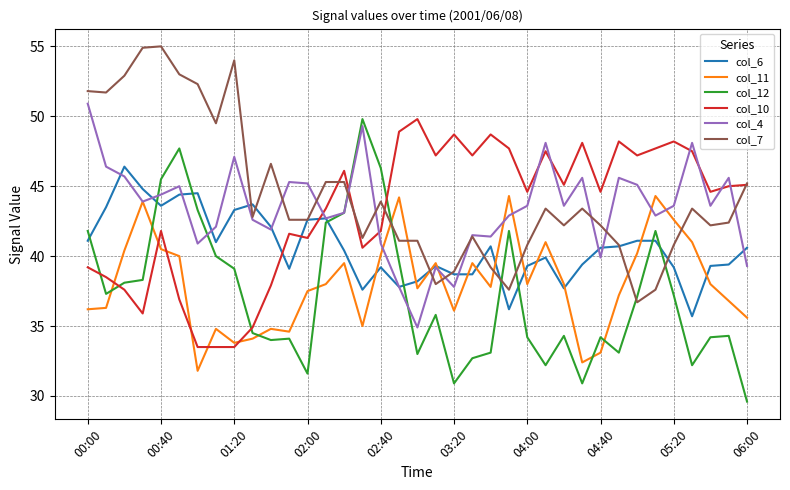

In col_10, how many points are higher than both neighbors (excluding endpoints)?

10